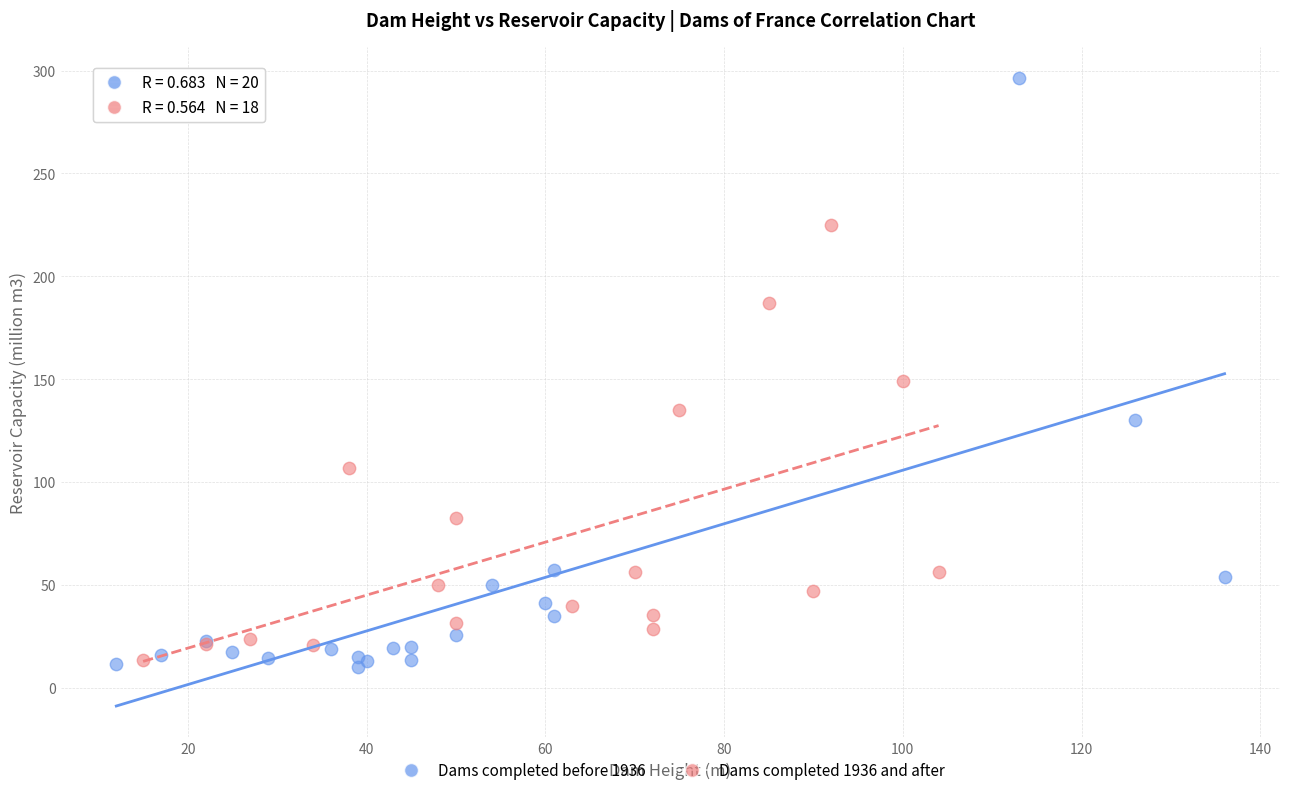

Which series contains the lowest Y value?

Dams completed before 1936